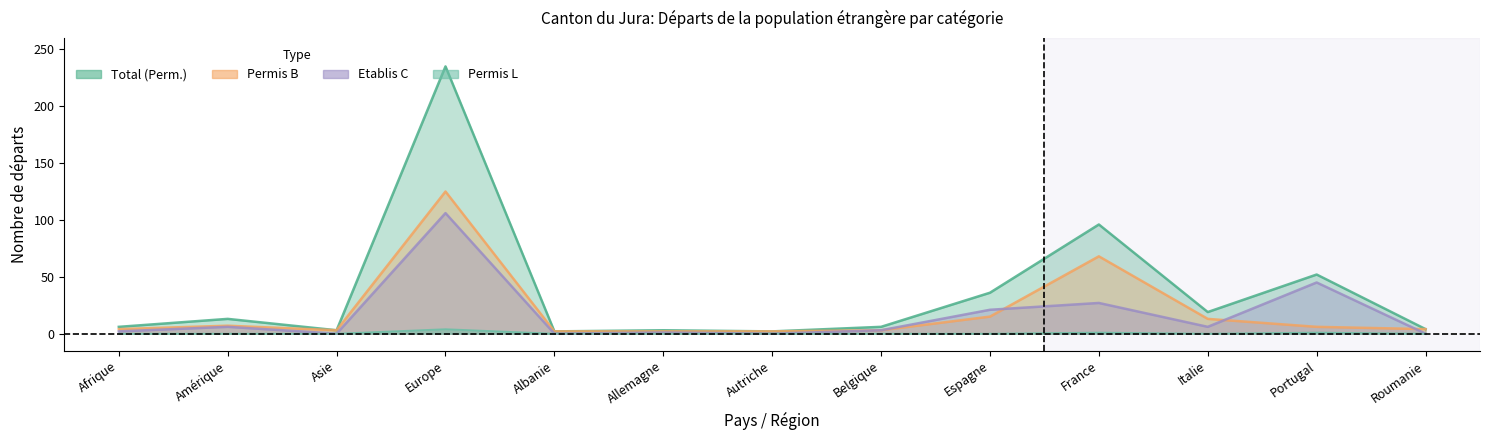

What is the sum of the Permis L values at Portugal and Amérique?

1